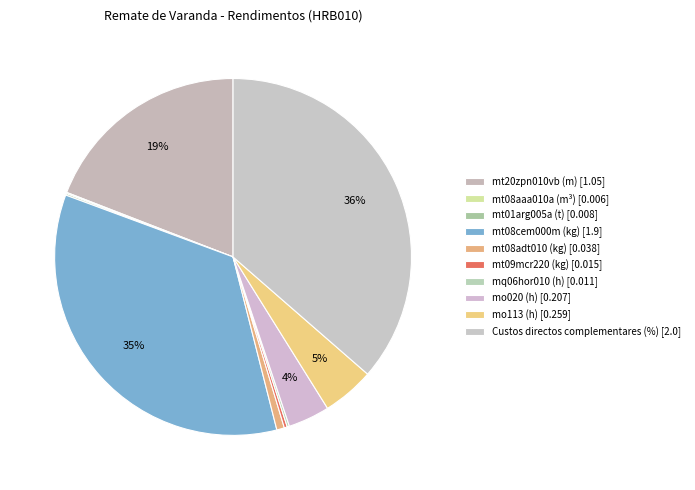

To the nearest percent, what is the average slice percentage?

10%